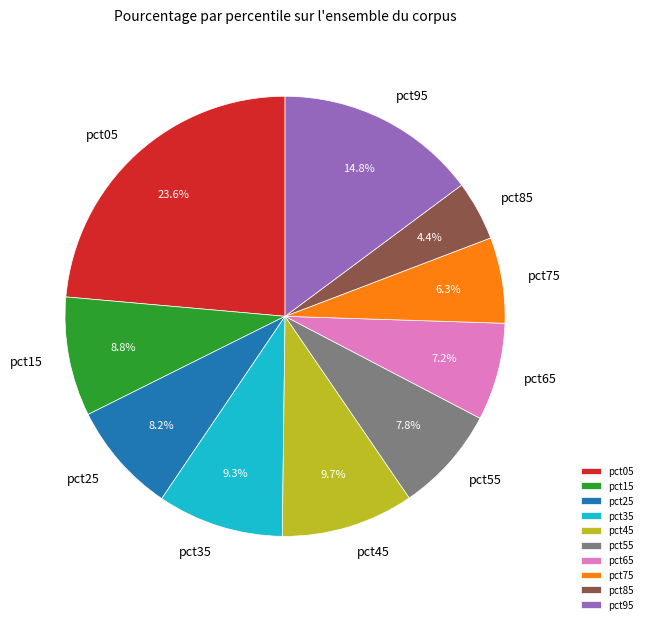

What is the smallest slice in the pie chart?

pct85